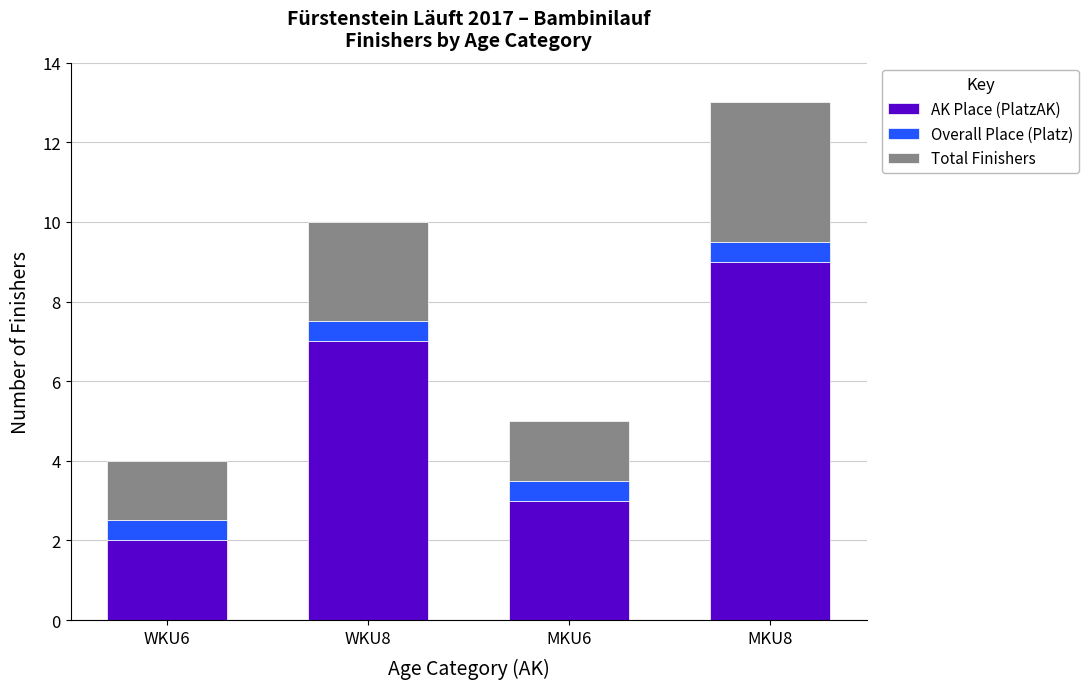

What are all the series names shown in the legend?

AK Place (PlatzAK), Overall Place (Platz), Total Finishers